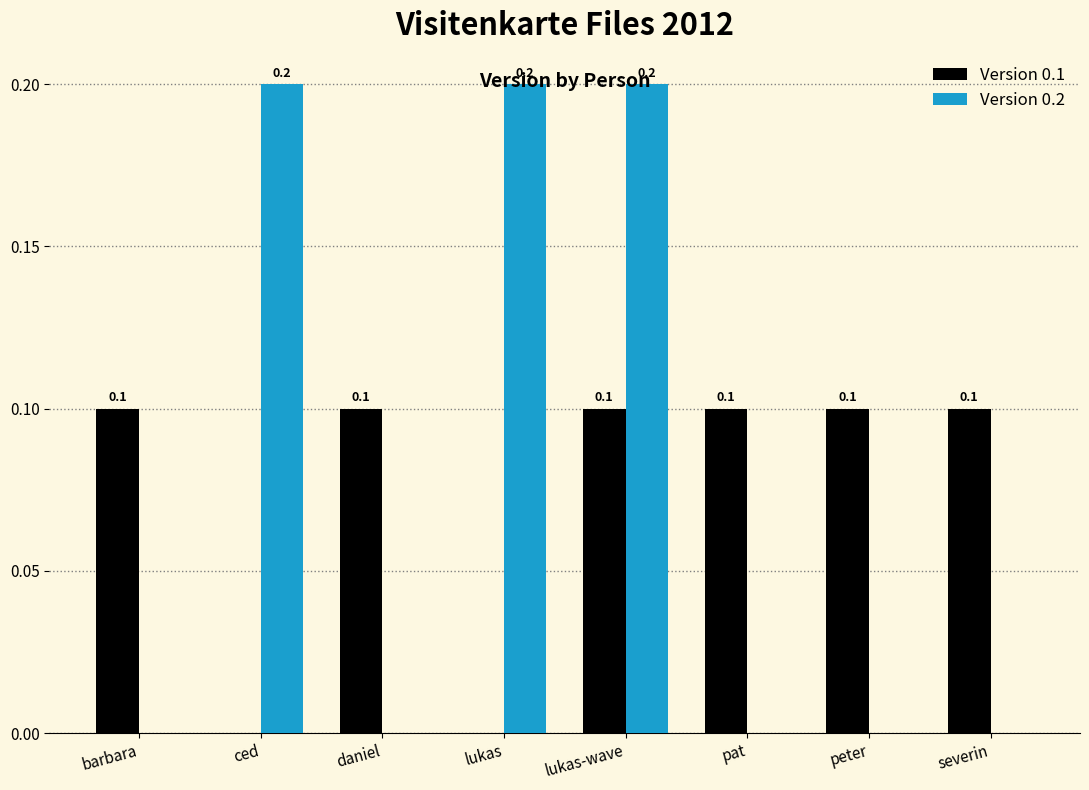

Is the value of Version 0.2 at lukas greater than the value of Version 0.1 at peter?

Yes